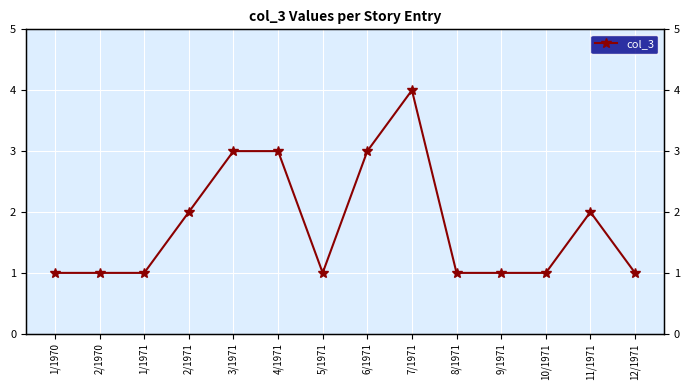

What is the average value?

2